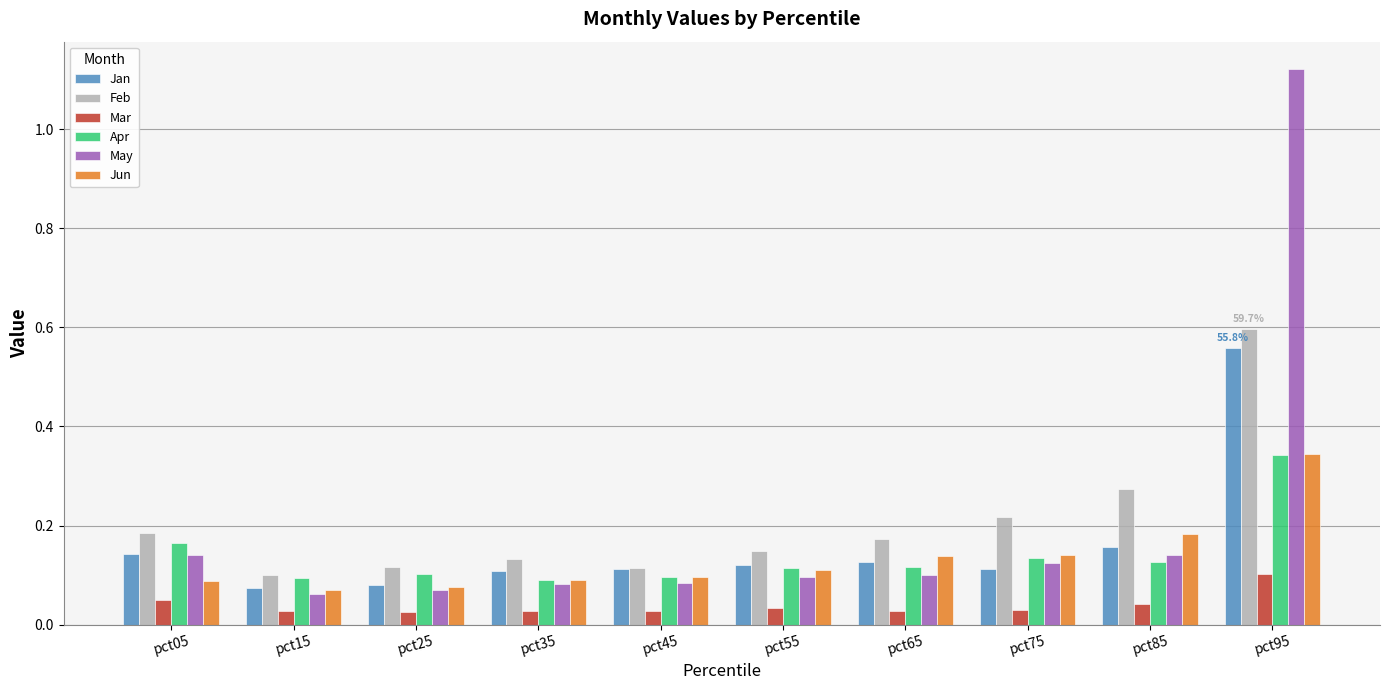

The value of Jan at pct05 is 0.1. True or false?

True